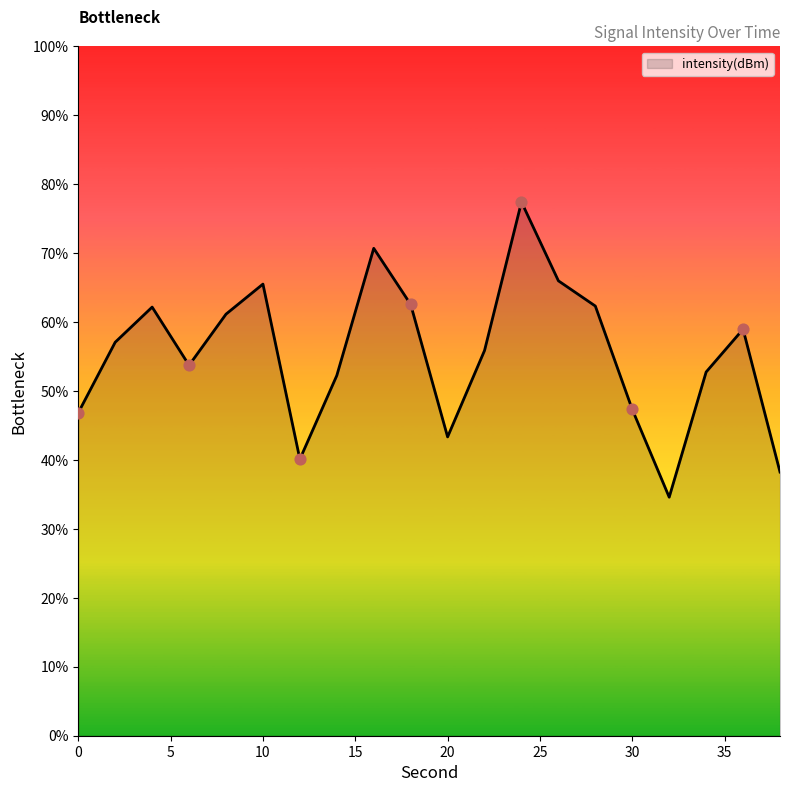

What is the smallest value displayed?

34.6